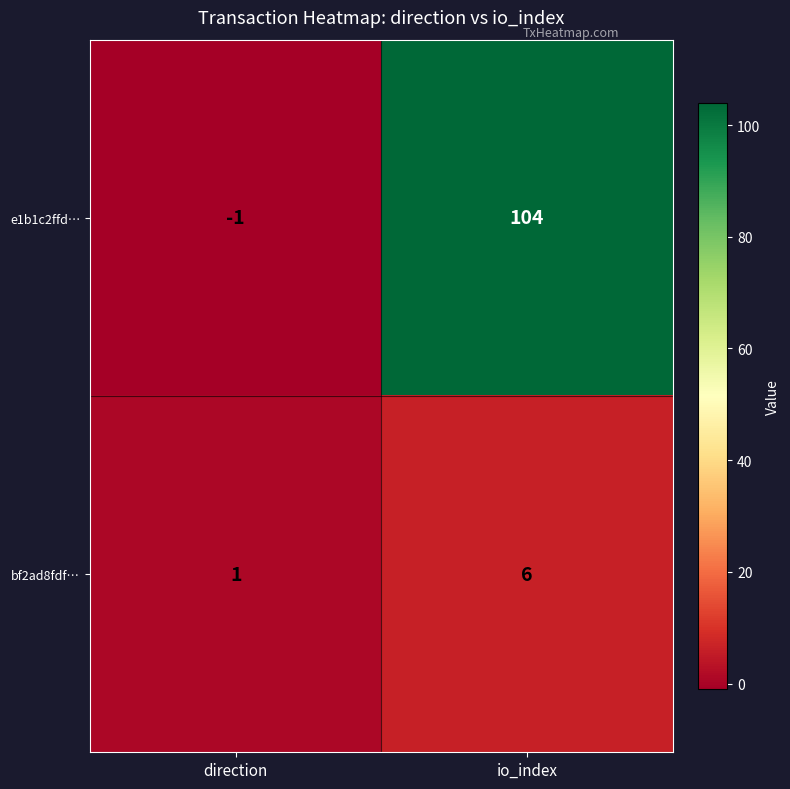

How many values in e1b1c2ffd… are above zero?

1